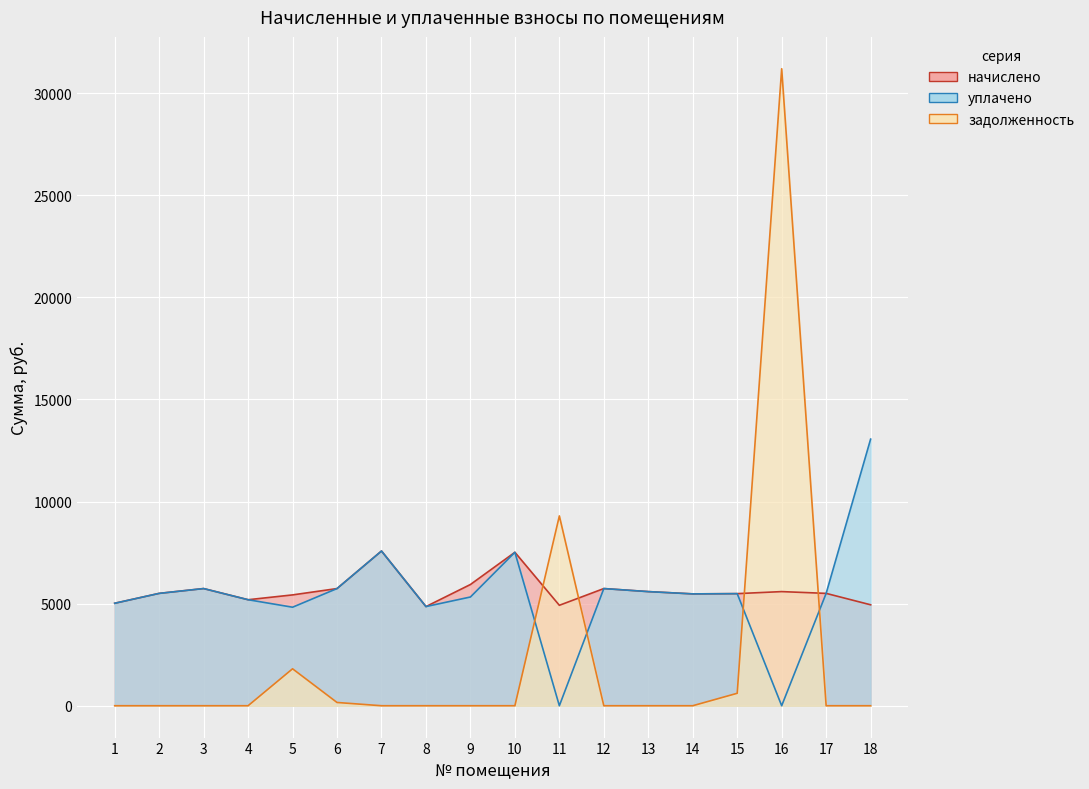

The value of уплачено at 4 is 7998.9. True or false?

False